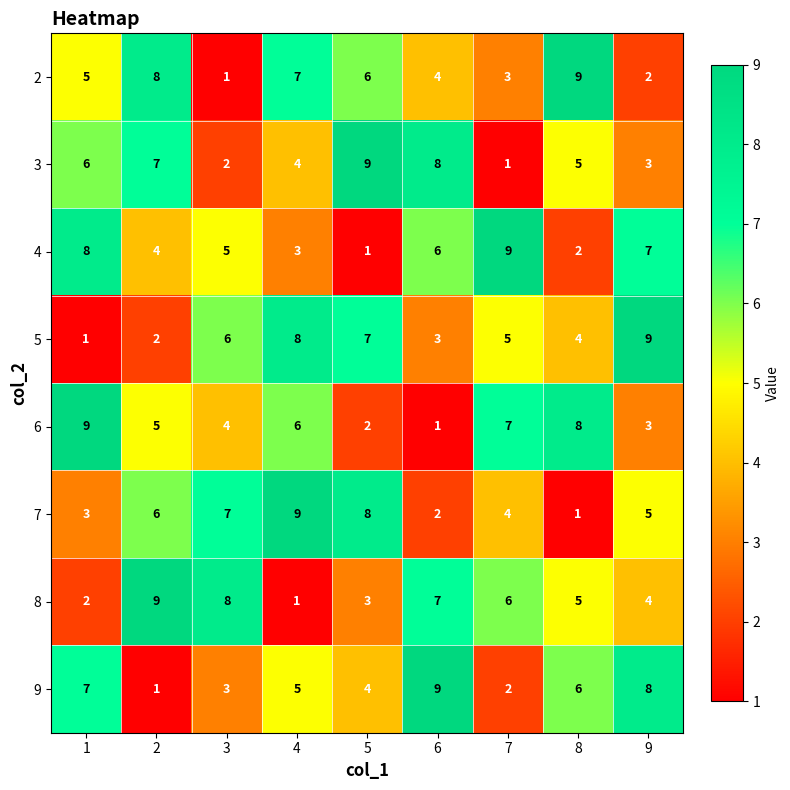

What is the total value across all series at 1?

41